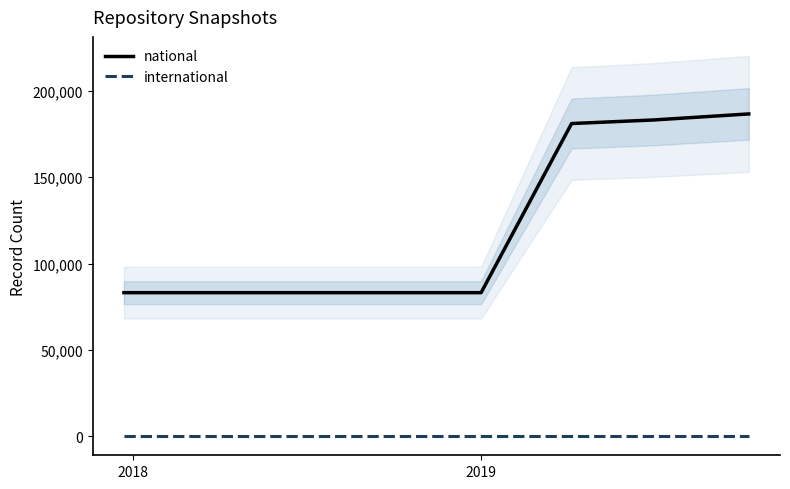

True or false: national and international cross at least once.

False